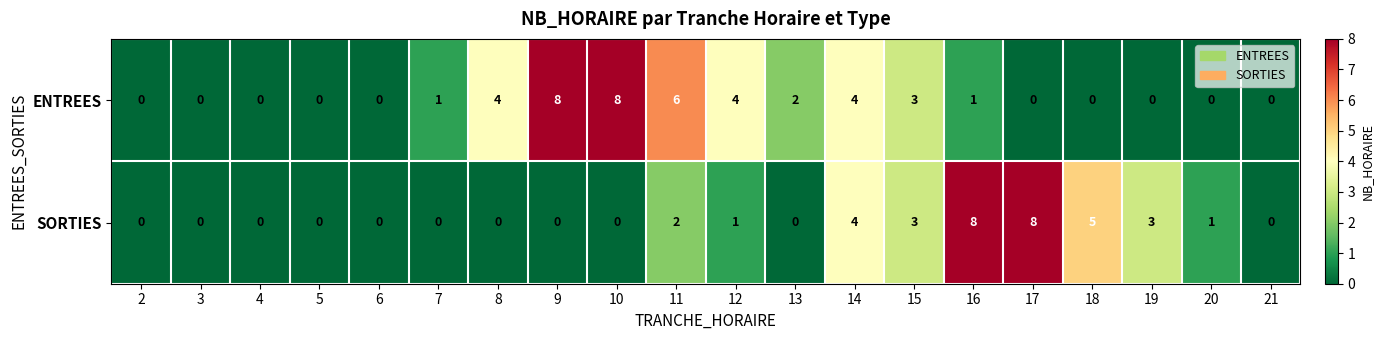

Which series changed the most between 18 and 19?

SORTIES